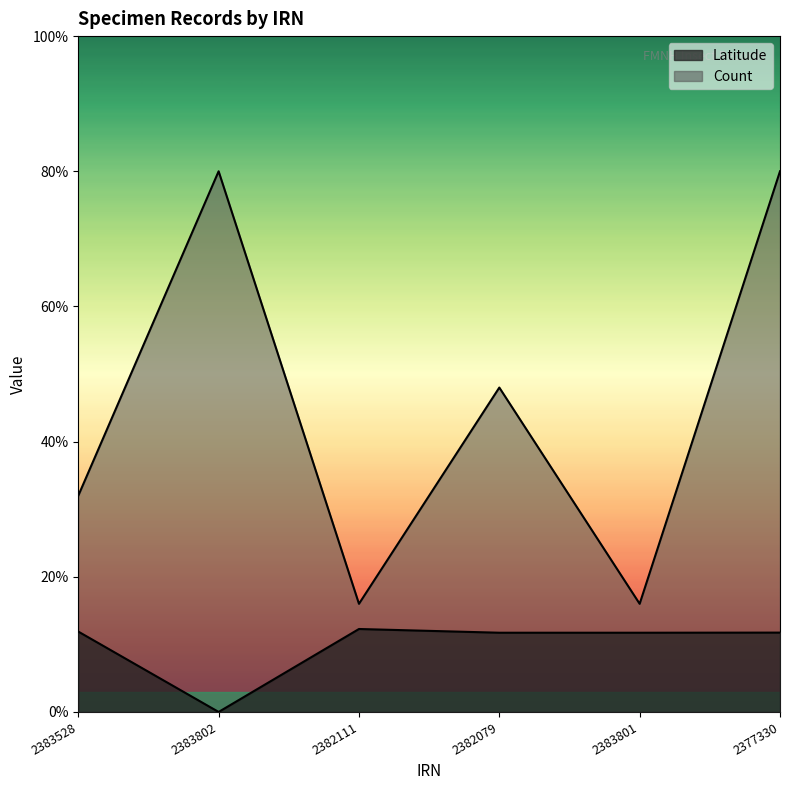

Which series changed the most between 2383528 and 2383802?

Count